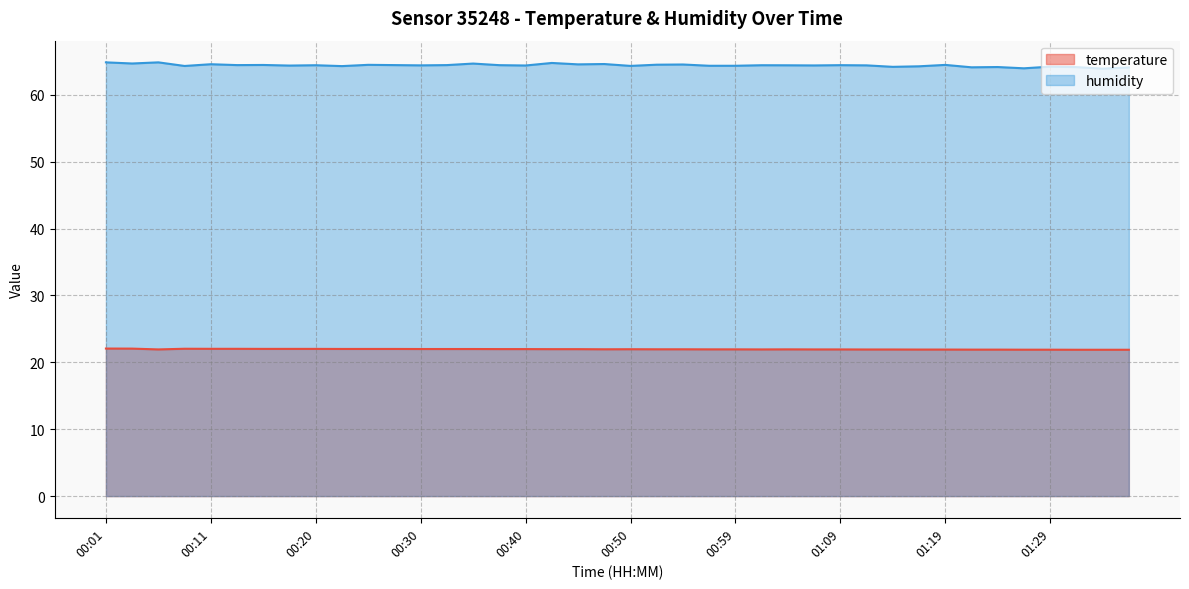

What is the approximate value of temperature at 01:32?

21.9